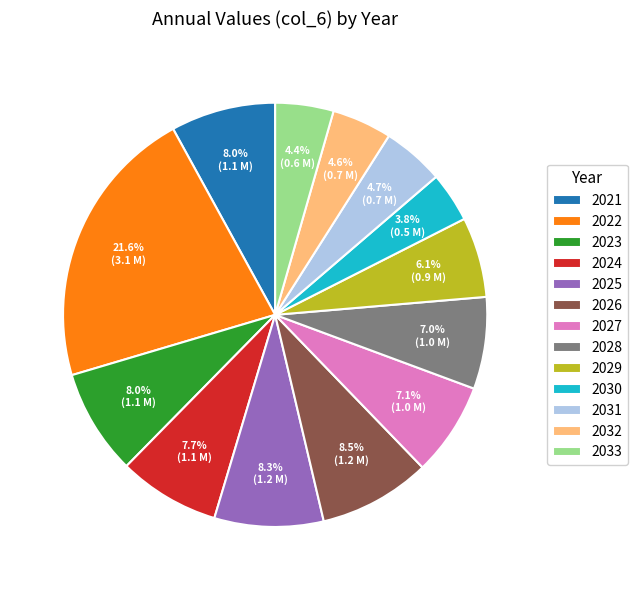

Does 2030 represent more than half of the total?

No